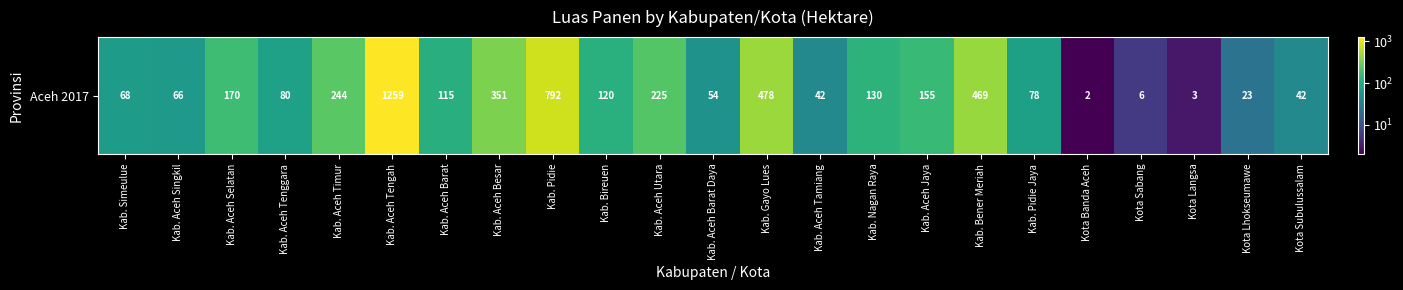

List the labels in order of value, largest first.

Kab. Aceh Tengah, Kab. Pidie, Kab. Gayo Lues, Kab. Bener Meriah, Kab. Aceh Besar, Kab. Aceh Timur, Kab. Aceh Utara, Kab. Aceh Selatan, Kab. Aceh Jaya, Kab. Nagan Raya, Kab. Bireuen, Kab. Aceh Barat, Kab. Aceh Tenggara, Kab. Pidie Jaya, Kab. Simeulue, Kab. Aceh Singkil, Kab. Aceh Barat Daya, Kab. Aceh Tamiang, Kota Subulussalam, Kota Lhokseumawe, Kota Sabang, Kota Langsa, Kota Banda Aceh